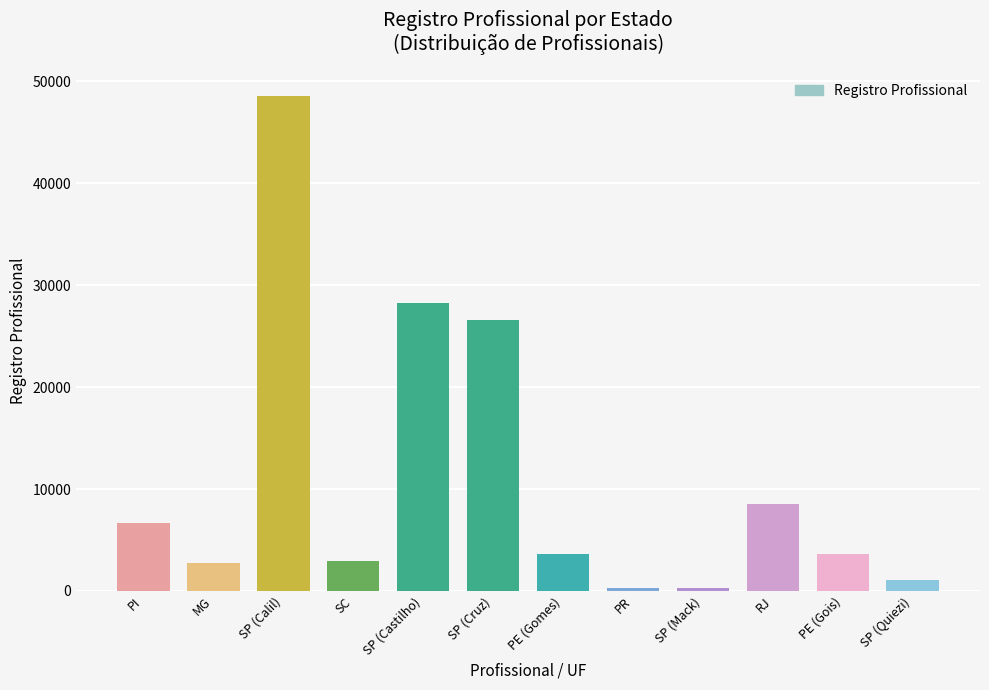

What is the label of the 7th bar from the right?

SP (Cruz)